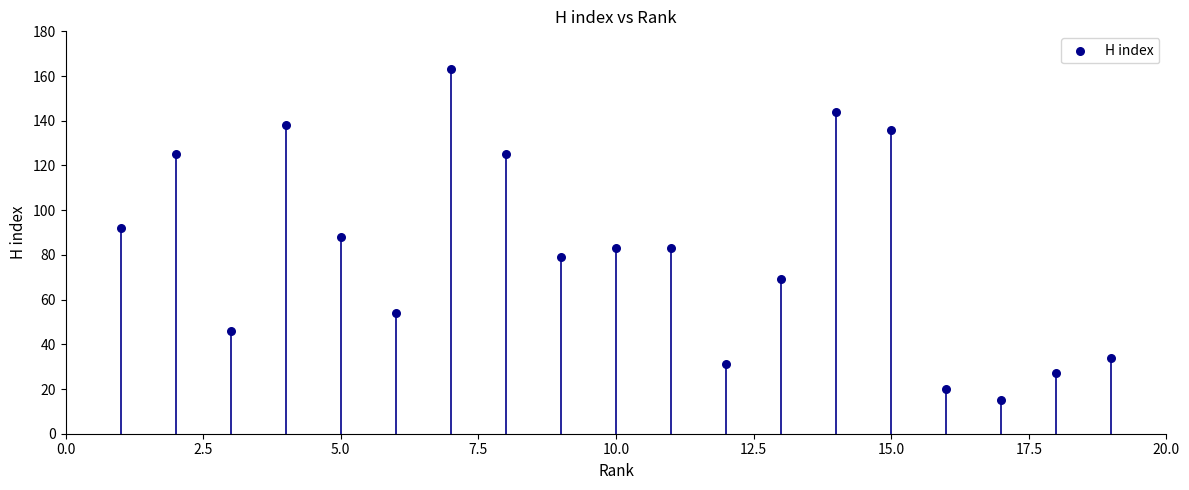

What is the range of X values (max minus min)?

18